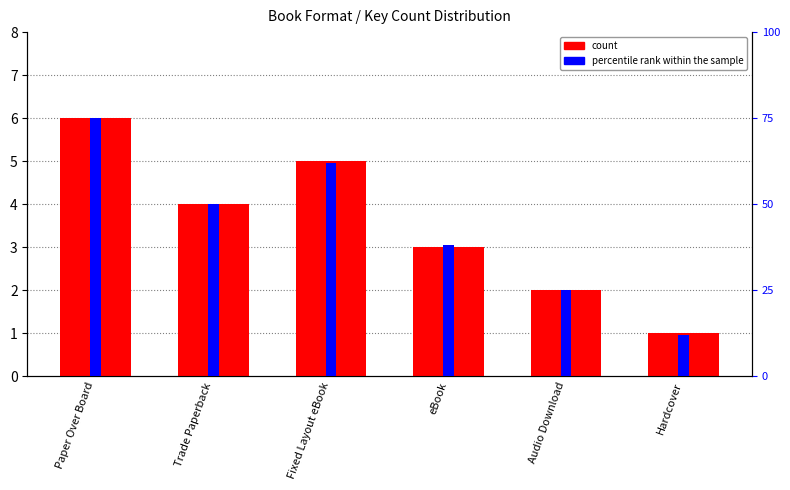

How many data points in percentile rank within the sample are above 50?

2